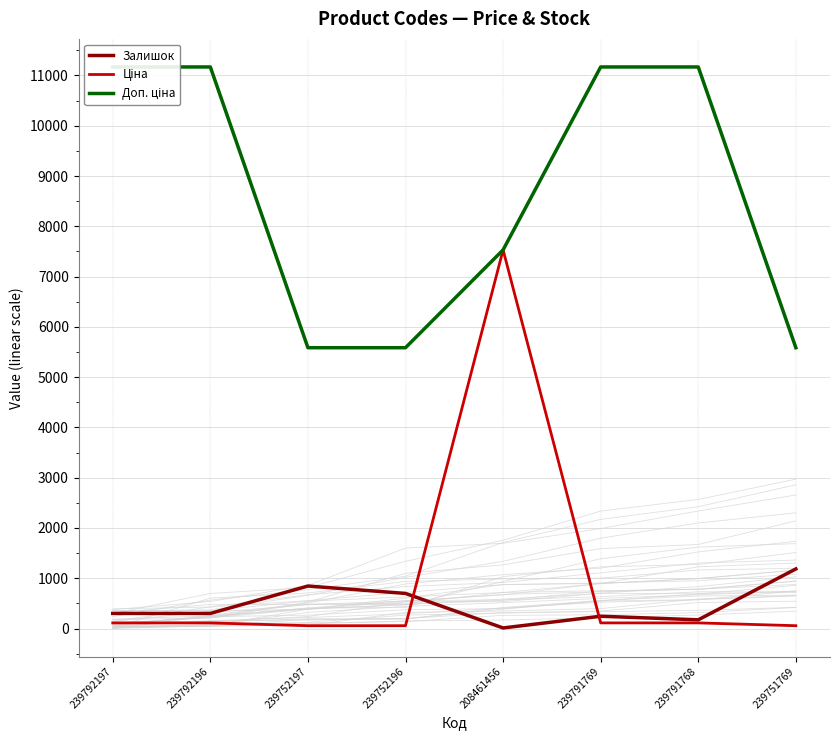

True or false: Ціна has more than 1 interior local peaks.

False